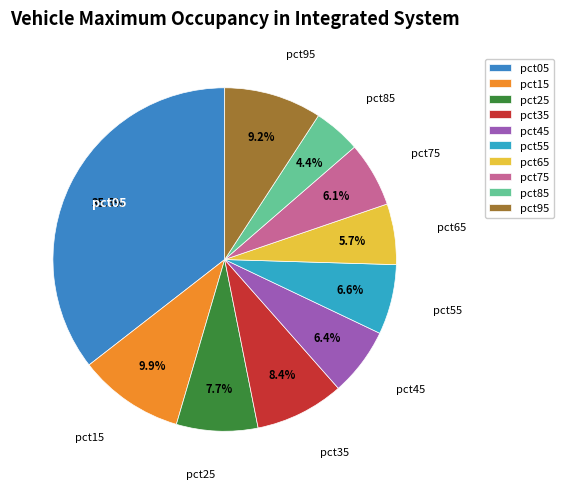

Is the sum of pct25 and pct55 greater than half?

No